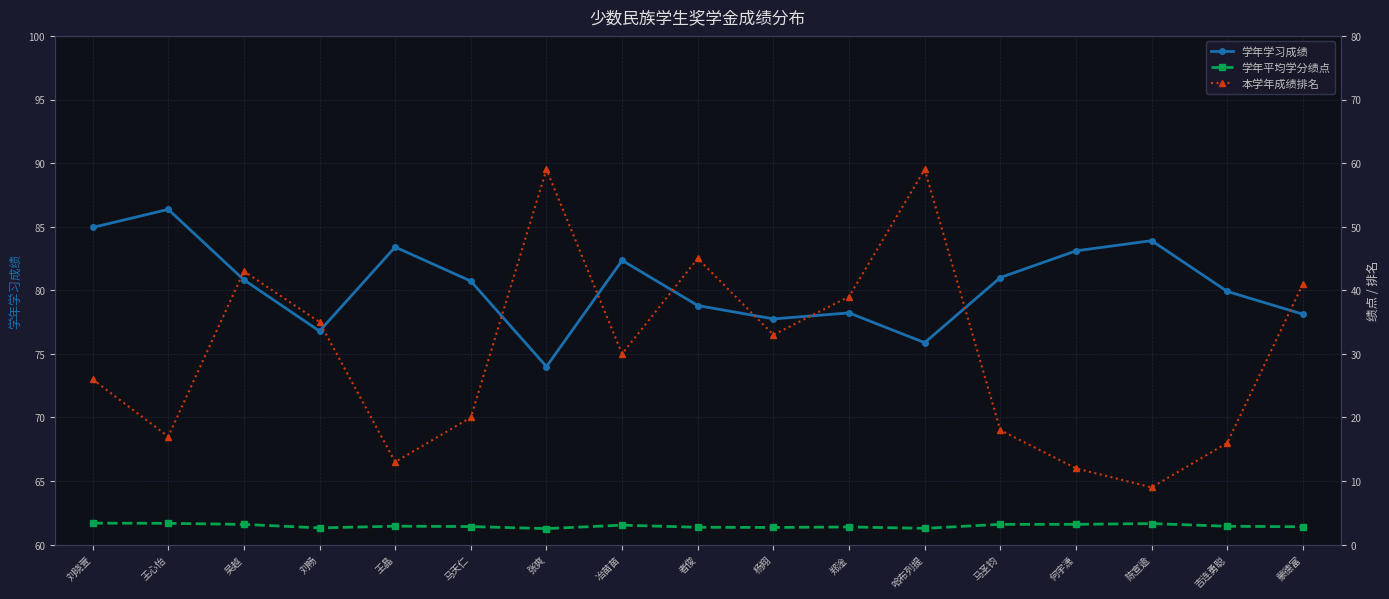

At 吴越, list the series in order from smallest to largest.

学年平均学分绩点, 本学年成绩排名, 学年学习成绩